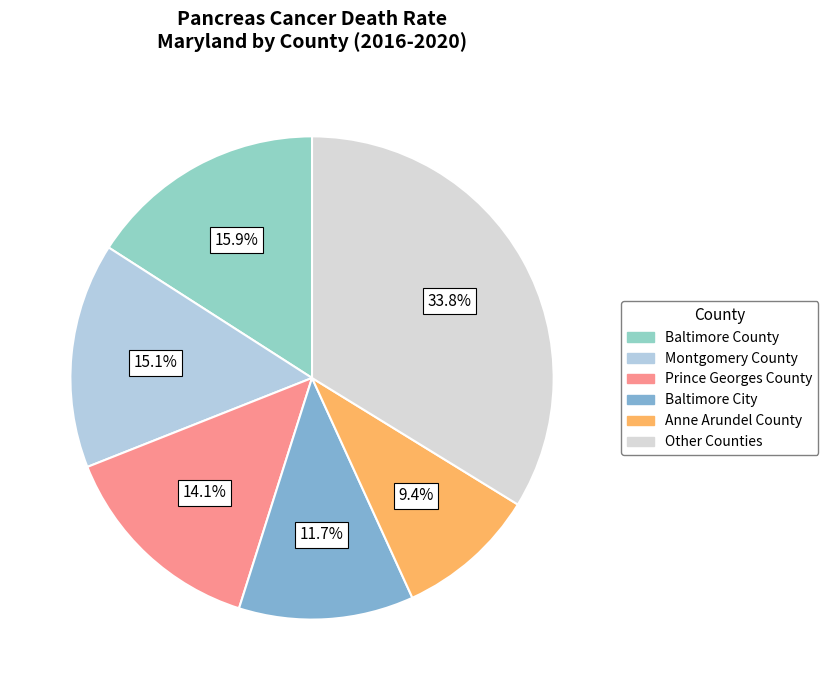

Is there a majority slice in this chart?

No